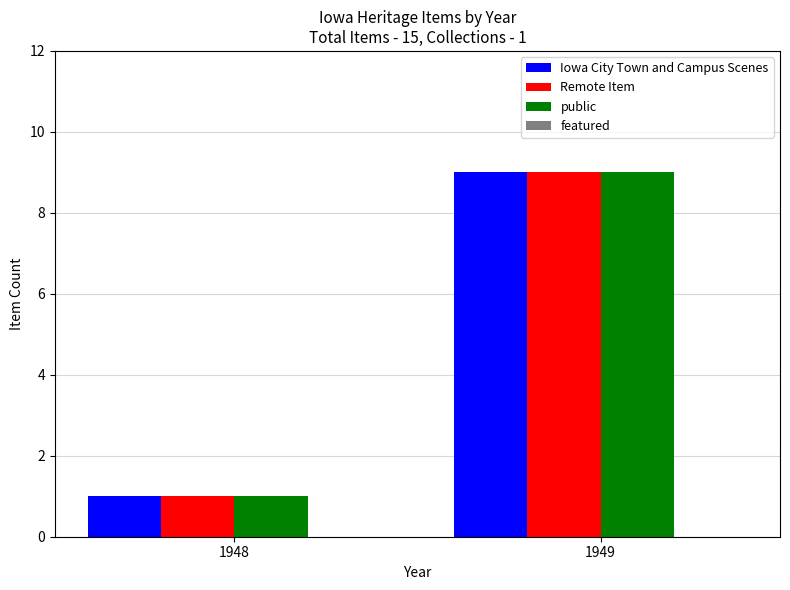

True or false: public has a value of 1 at 1948.

True